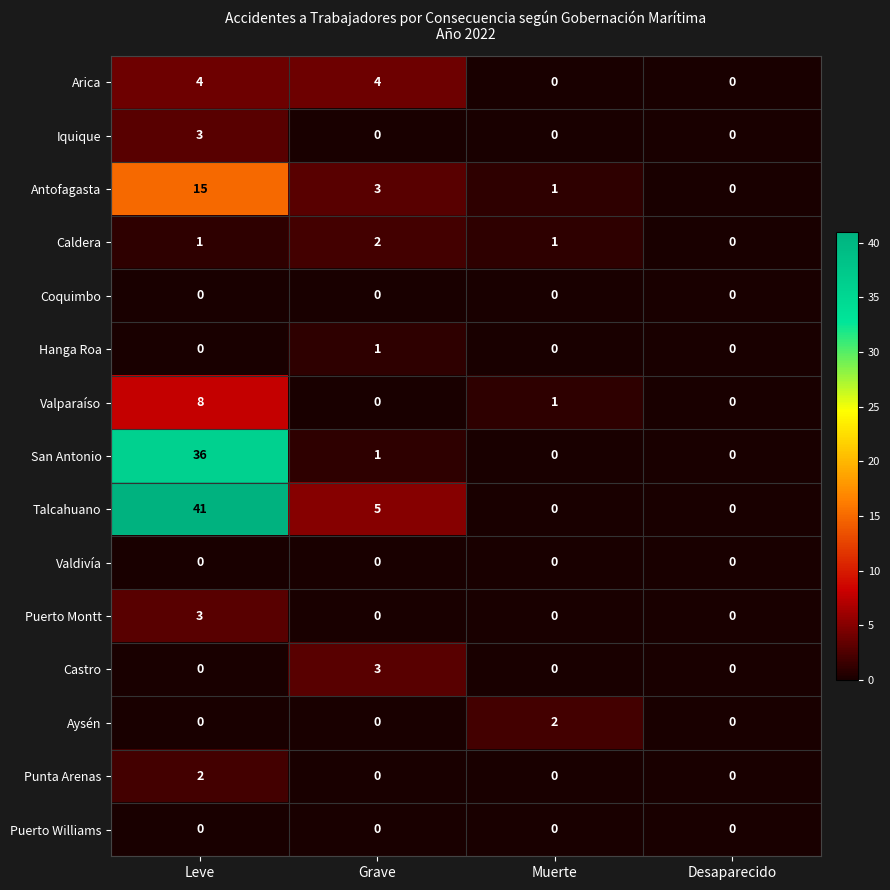

At how many categories does at least one series exceed 9?

1